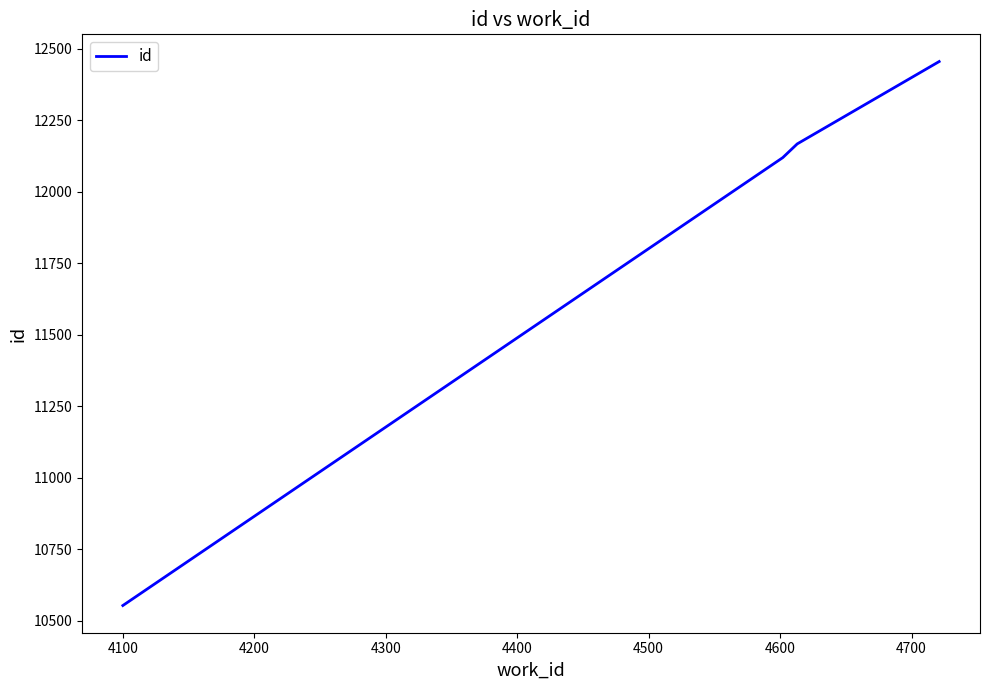

How many series are shown in this chart?

1